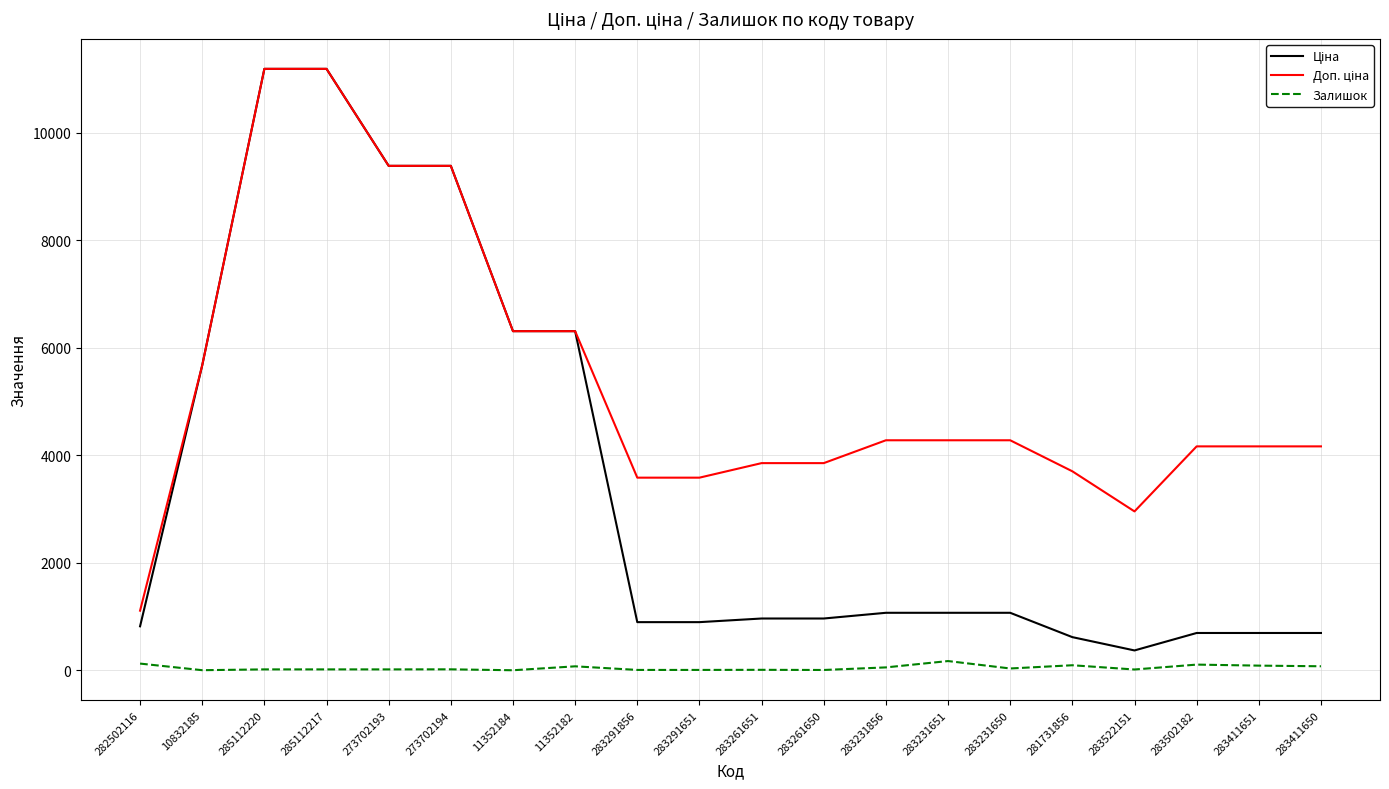

What is the difference between the highest and lowest values at 10832185?

5671.8